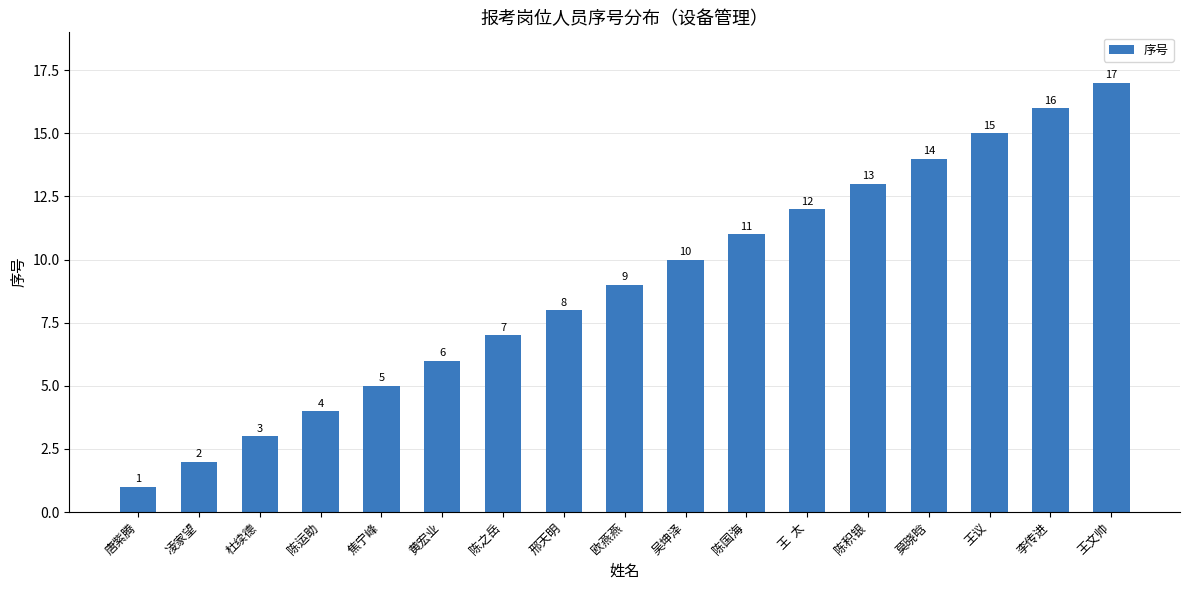

Rank the categories by value from lowest to highest.

唐紫腾, 凌家望, 杜续德, 陈运助, 焦宁峰, 黄宏业, 陈之岳, 邢天明, 欧燕燕, 吴坤泽, 陈国海, 王  太, 陈积银, 莫晓晗, 王议, 李传进, 王文帅